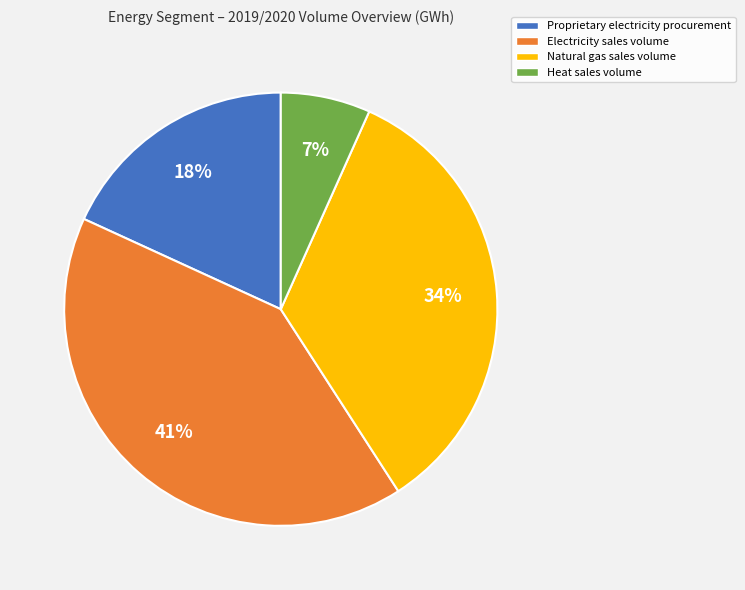

To the nearest percent, what is the difference between the largest and smallest slice percentages?

34%